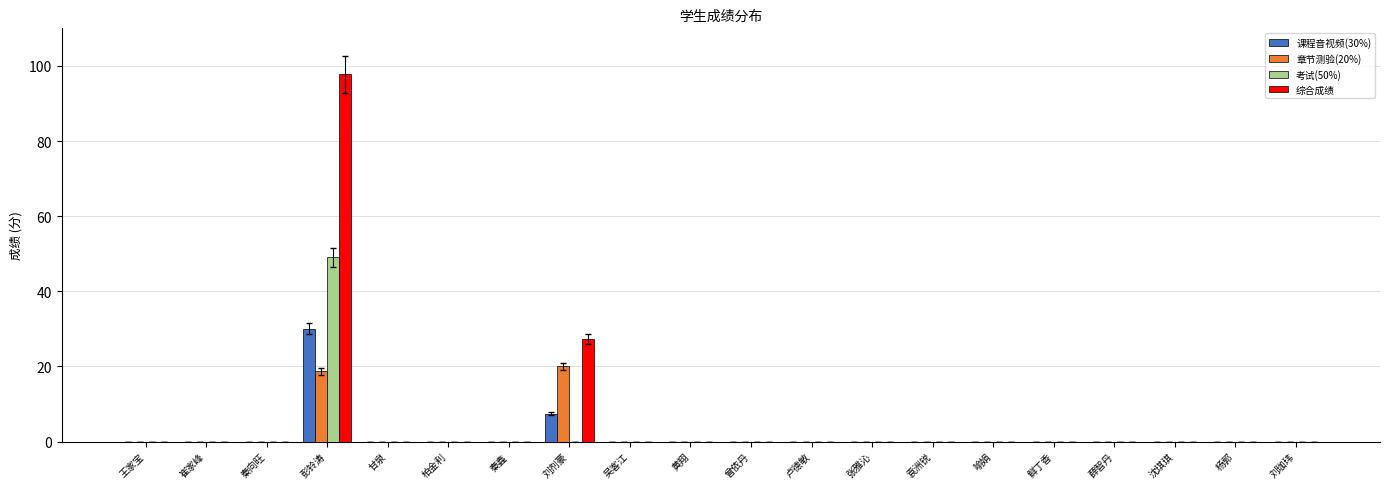

Are the bars horizontal?

No